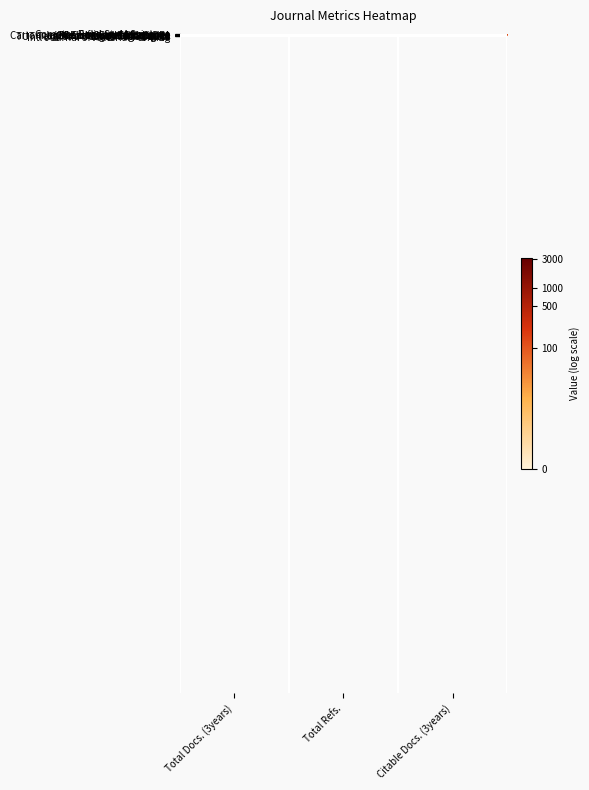

At which category is the sum across all series the highest?

Total Docs. (3years)